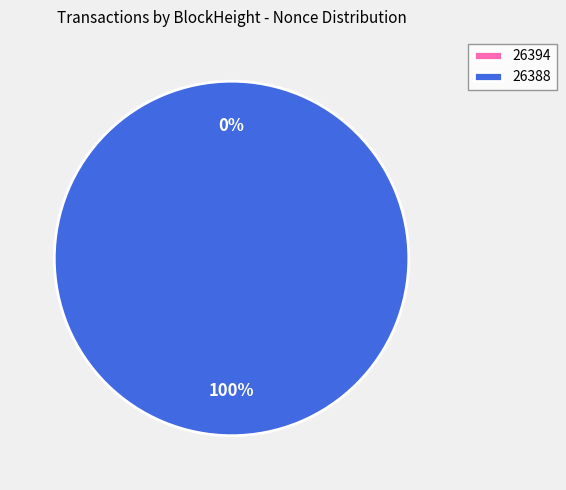

What is the majority slice?

26388